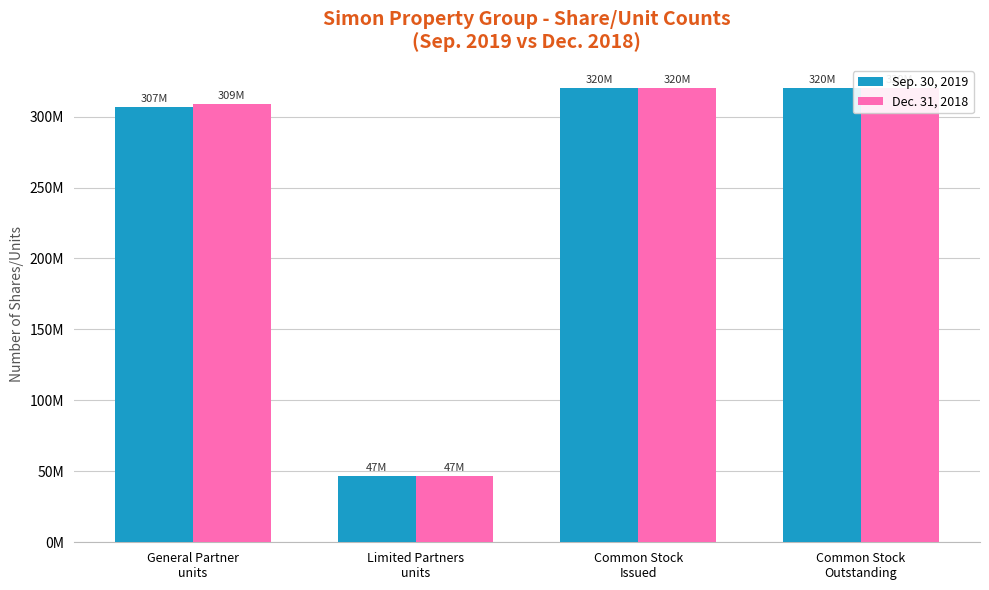

Reading left to right, transcribe all the data shown in this chart.

Sep. 30, 2019: General Partner
units=306868960	Limited Partners
units=46755384	Common Stock
Issued=320435256	Common Stock
Outstanding=320435256
Dec. 31, 2018: General Partner
units=309017468	Limited Partners
units=46807372	Common Stock
Issued=320411571	Common Stock
Outstanding=320411571